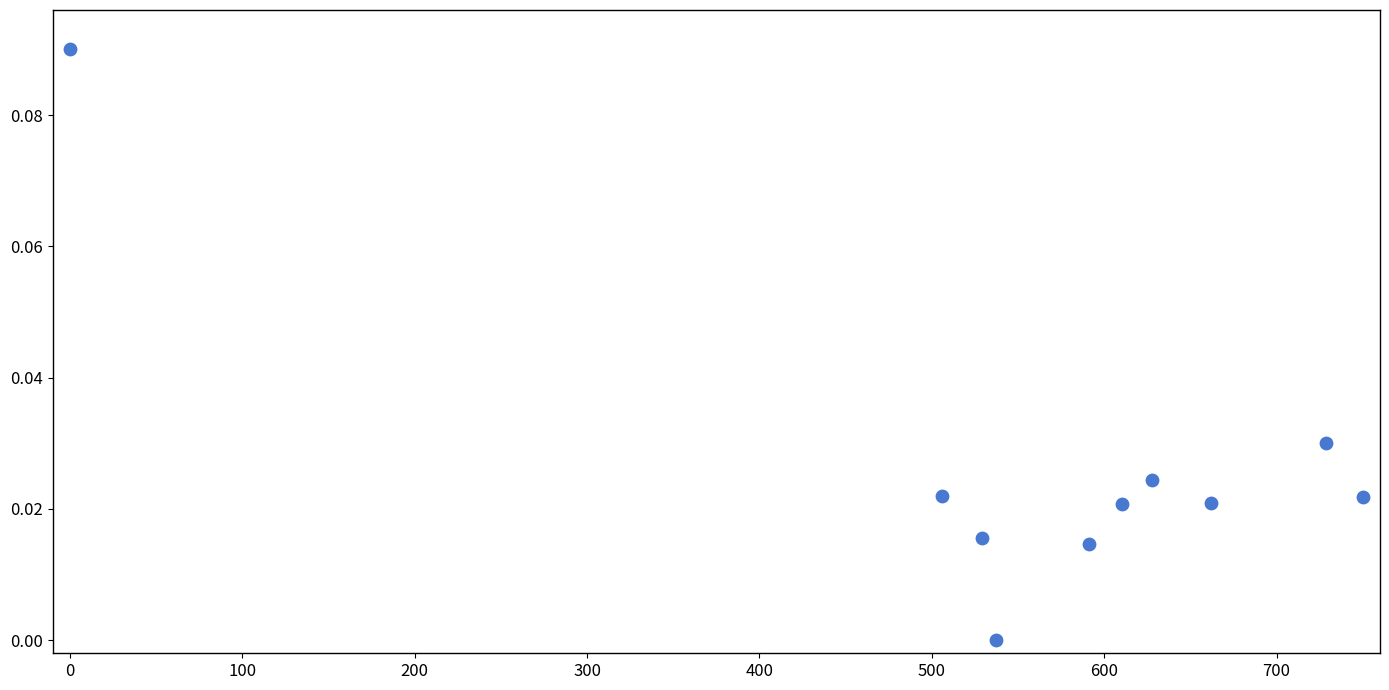

What is the range of X values (max minus min)?

750.0